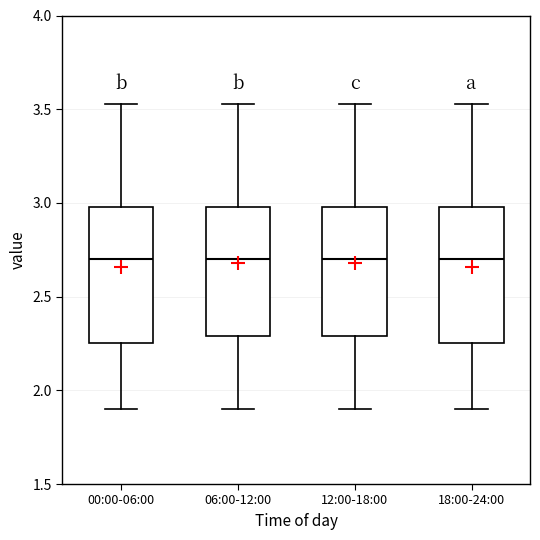

Where does the median line of the box for 12:00-18:00 sit on the y-axis? The values are not printed on the chart, so give them approximately, as read against the axis.

2.70